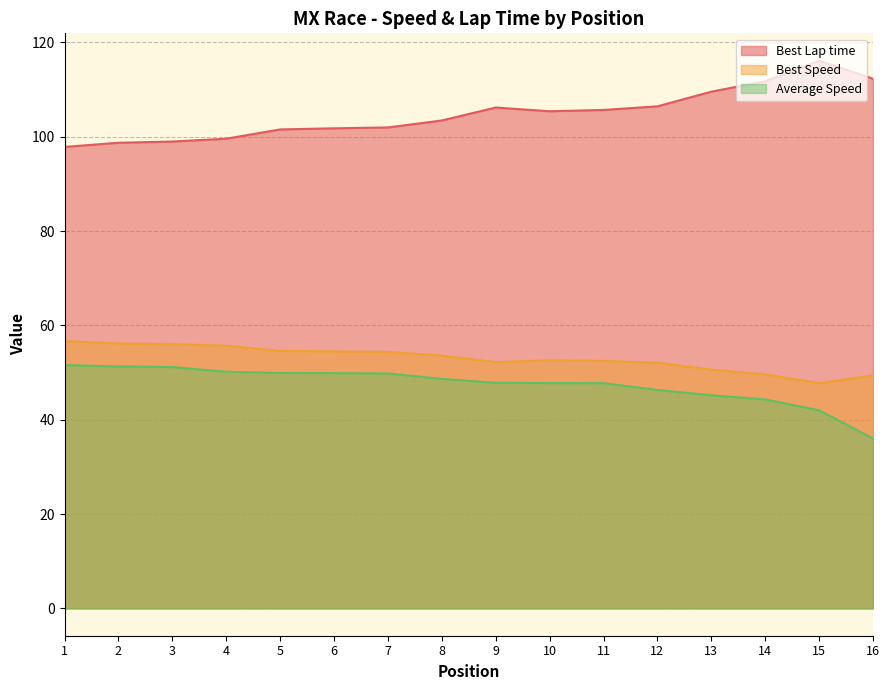

Which series changed the most between 3 and 9?

Best Lap time